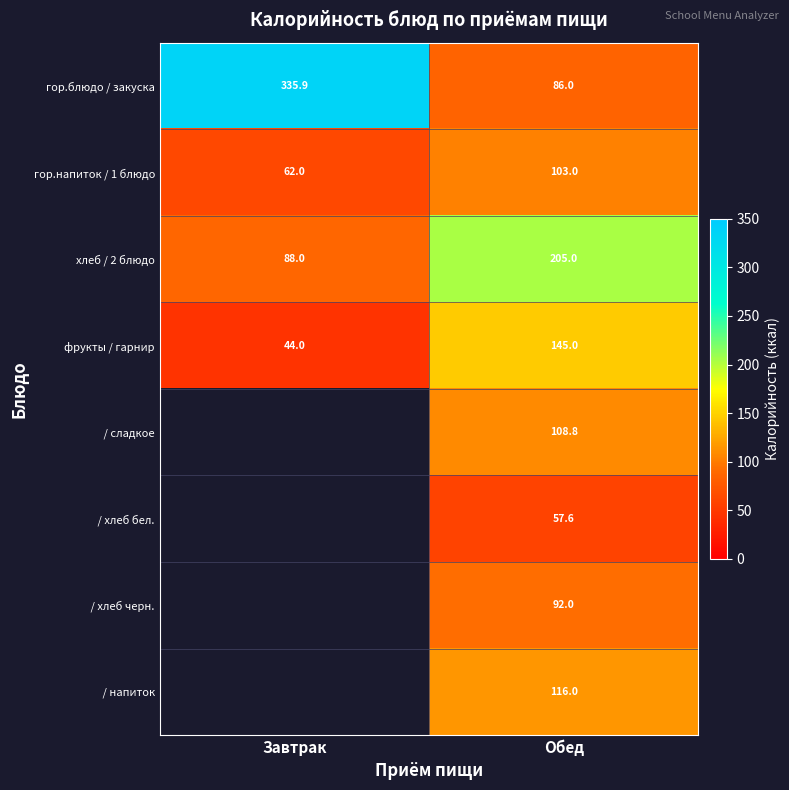

What is the total value across all series at Обед?

913.4